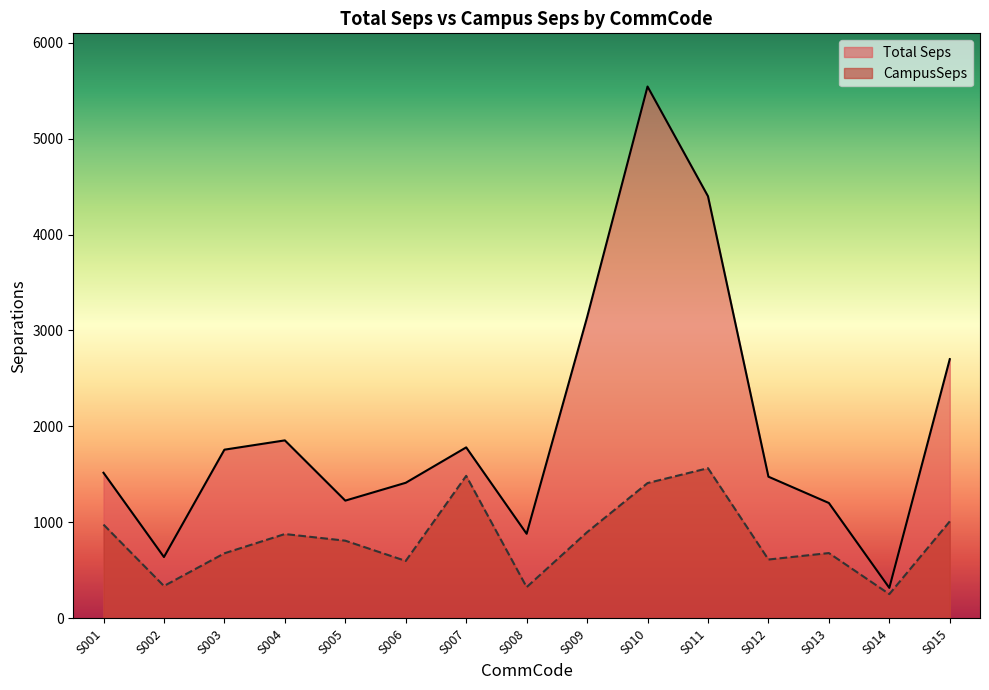

What is the value of the CampusSeps point at the 4th from the left?

879.5